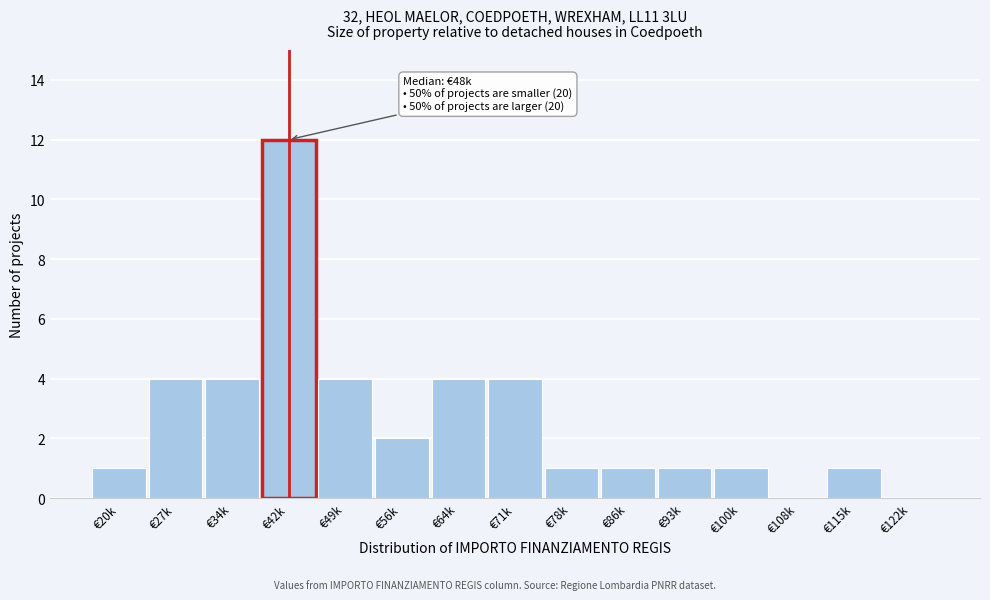

Reading left to right, what are all the values shown in this chart?

€20k=1	€27k=4	€34k=4	€42k=12	€49k=4	€56k=2	€64k=4	€71k=4	€78k=1	€86k=1	€93k=1	€100k=1	€108k=0	€115k=1	€122k=0